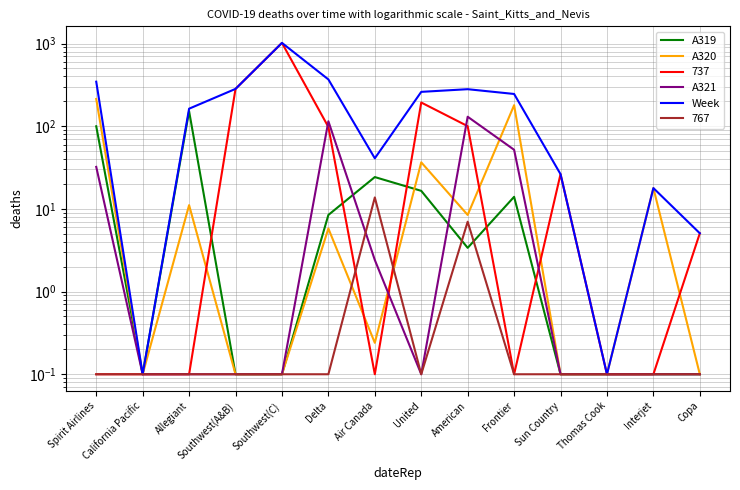

At which category is the sum across all series the highest?

Southwest(C)